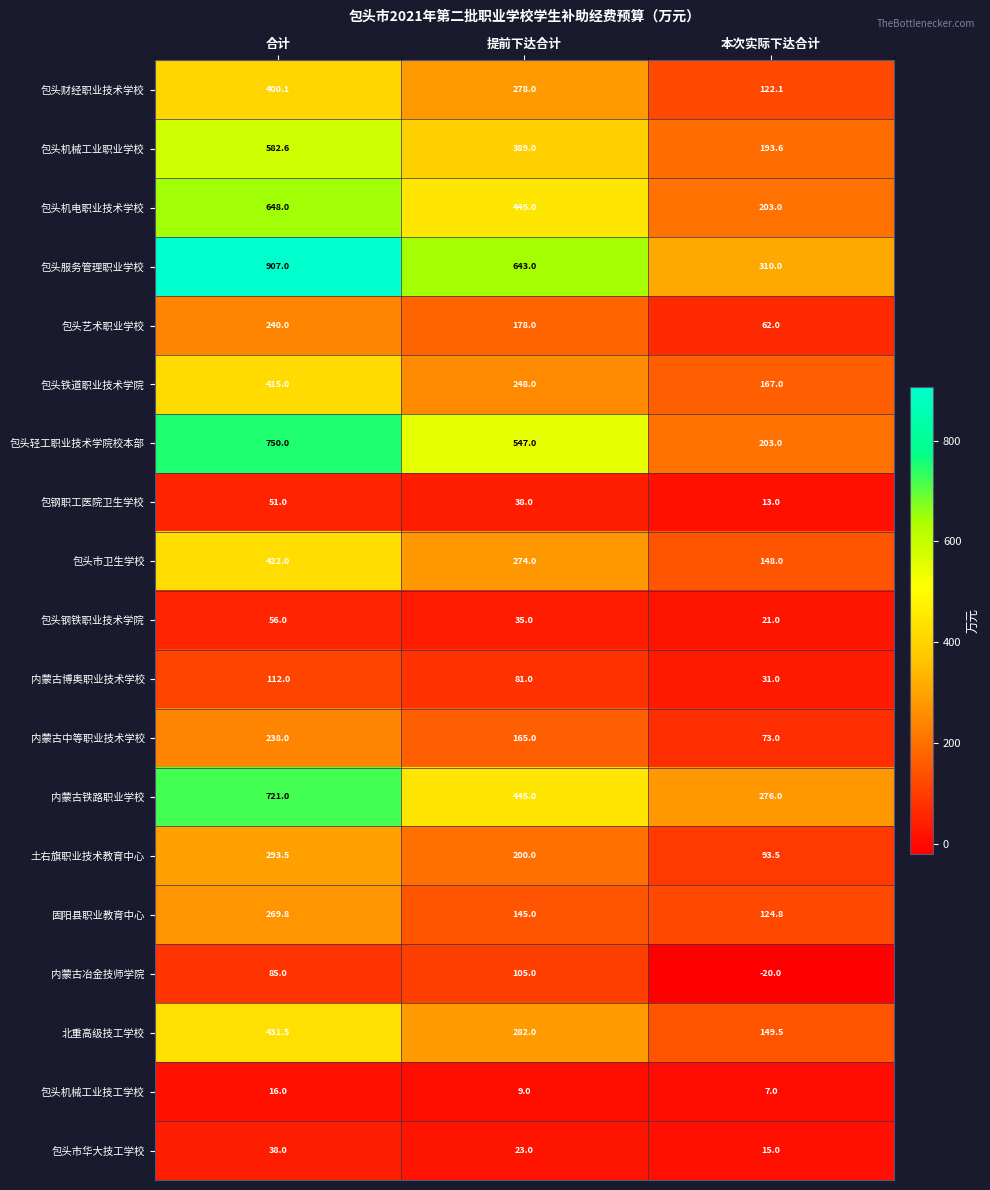

How many data points in 内蒙古博奥职业技术学校 are less than 81?

1